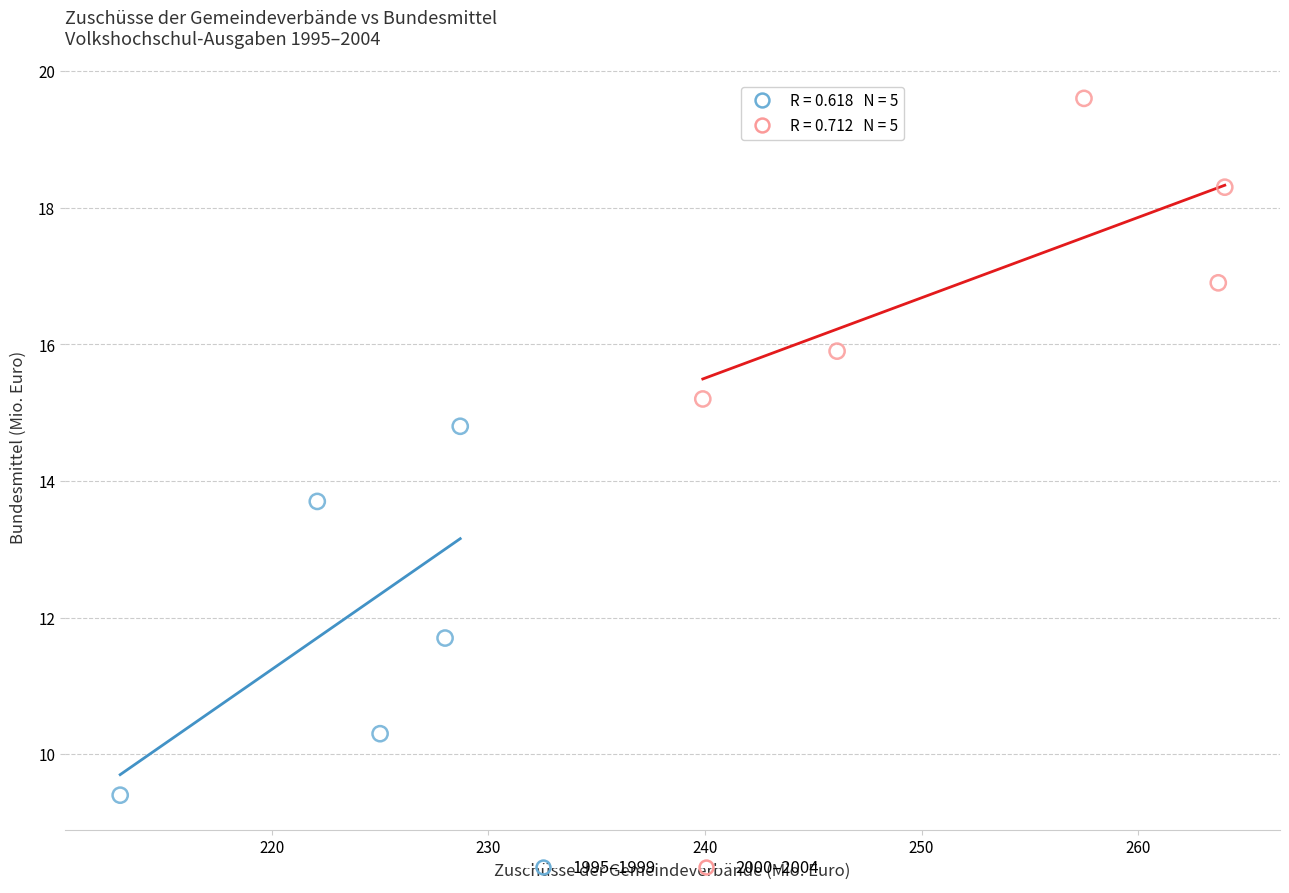

Which series contains the highest Y value?

2000–2004